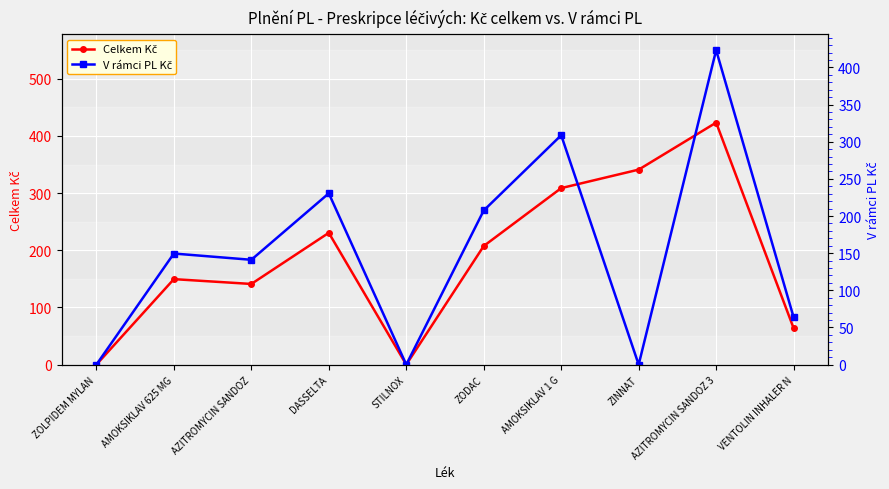

List the labels in order of Celkem Kč value, smallest first.

ZOLPIDEM MYLAN, STILNOX, VENTOLIN INHALER N, AZITROMYCIN SANDOZ, AMOKSIKLAV 625 MG, ZODAC, DASSELTA, AMOKSIKLAV 1 G, ZINNAT, AZITROMYCIN SANDOZ 3